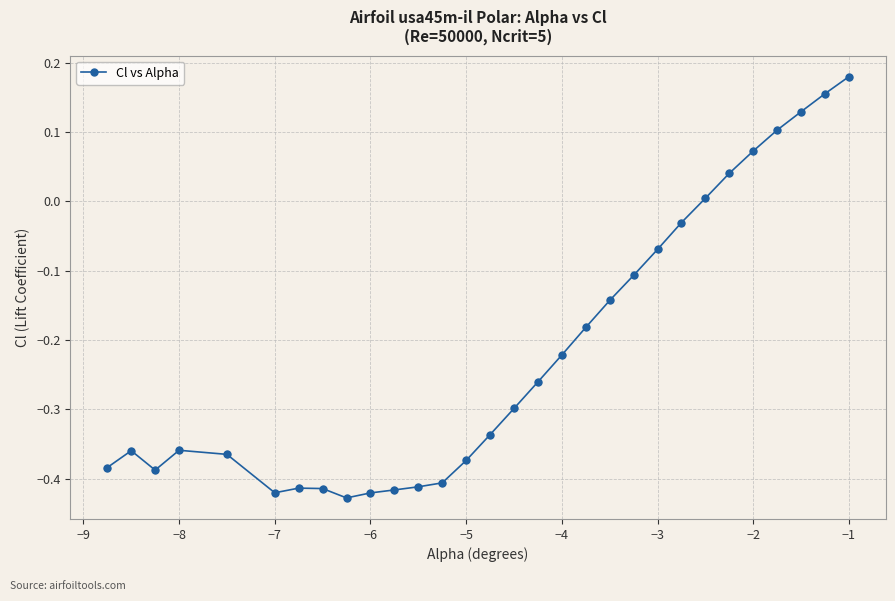

What is the sum of all values?

-6.5